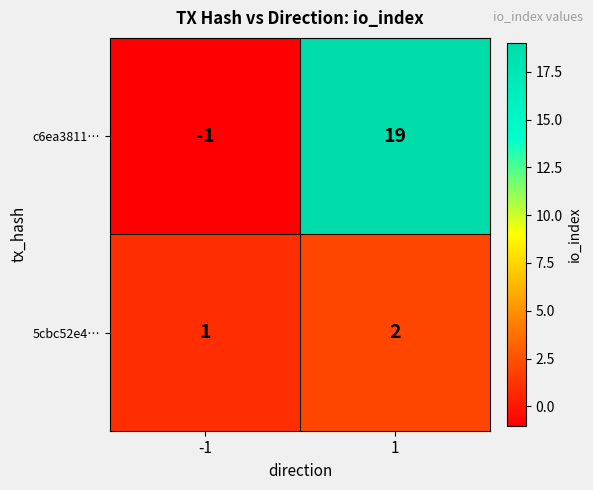

What is the total value across all series at 1?

21